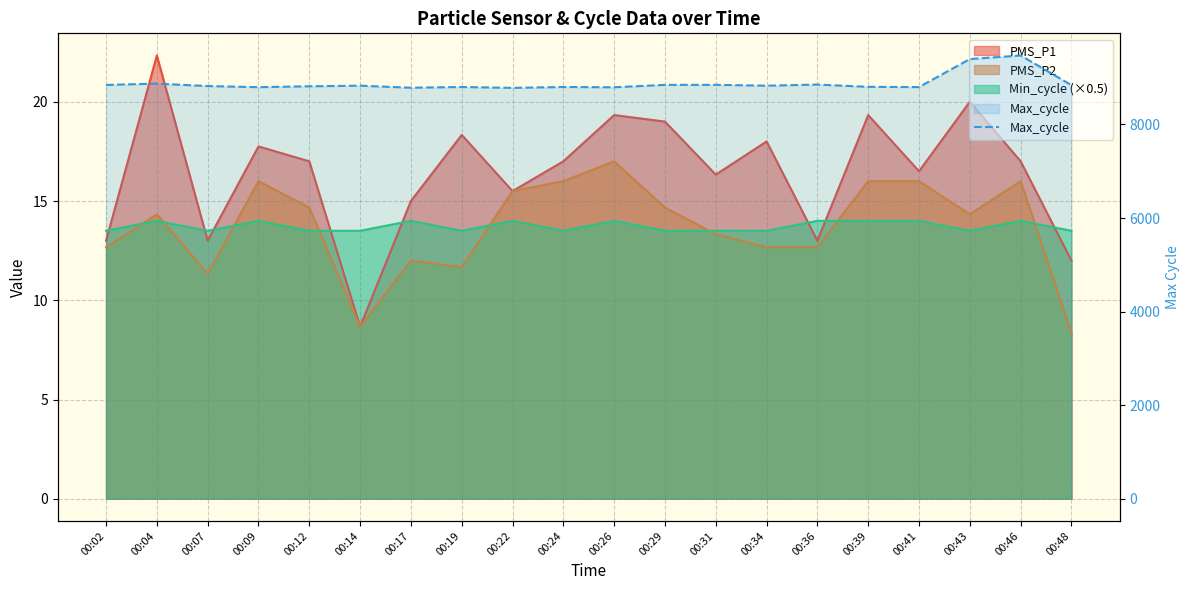

Does the chart display data point markers on the line(s)?

No